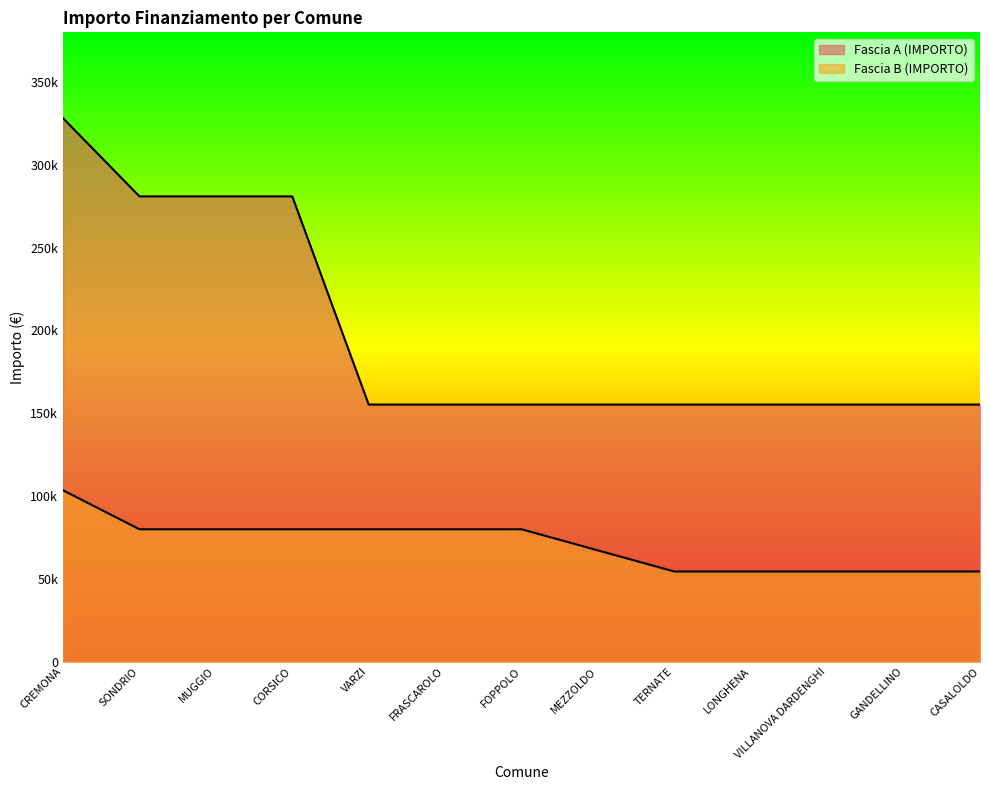

What are all the series names shown in the legend?

Fascia A (IMPORTO), Fascia B (IMPORTO)